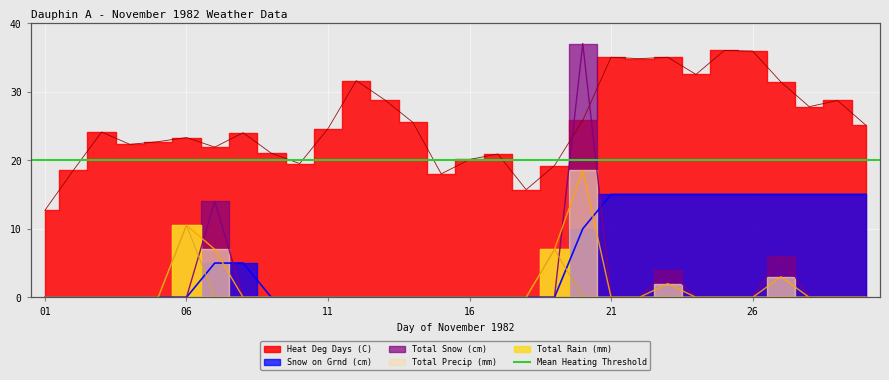

Which series has the largest range (max minus min)?

Total Snow (cm)